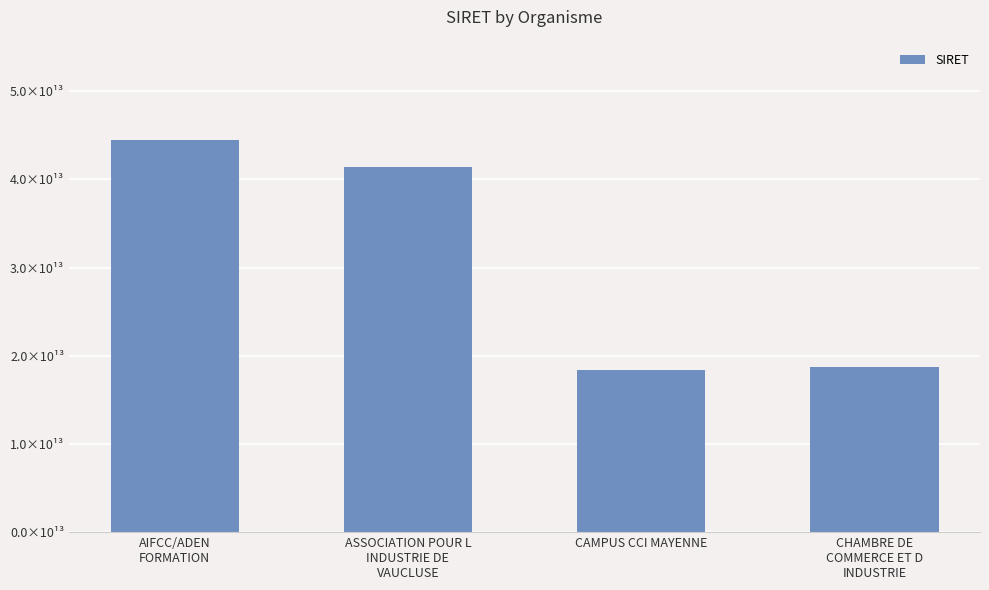

List the labels in order of value, largest first.

AIFCC/ADEN
FORMATION, ASSOCIATION POUR L
INDUSTRIE DE
VAUCLUSE, CHAMBRE DE
COMMERCE ET D
INDUSTRIE, CAMPUS CCI MAYENNE